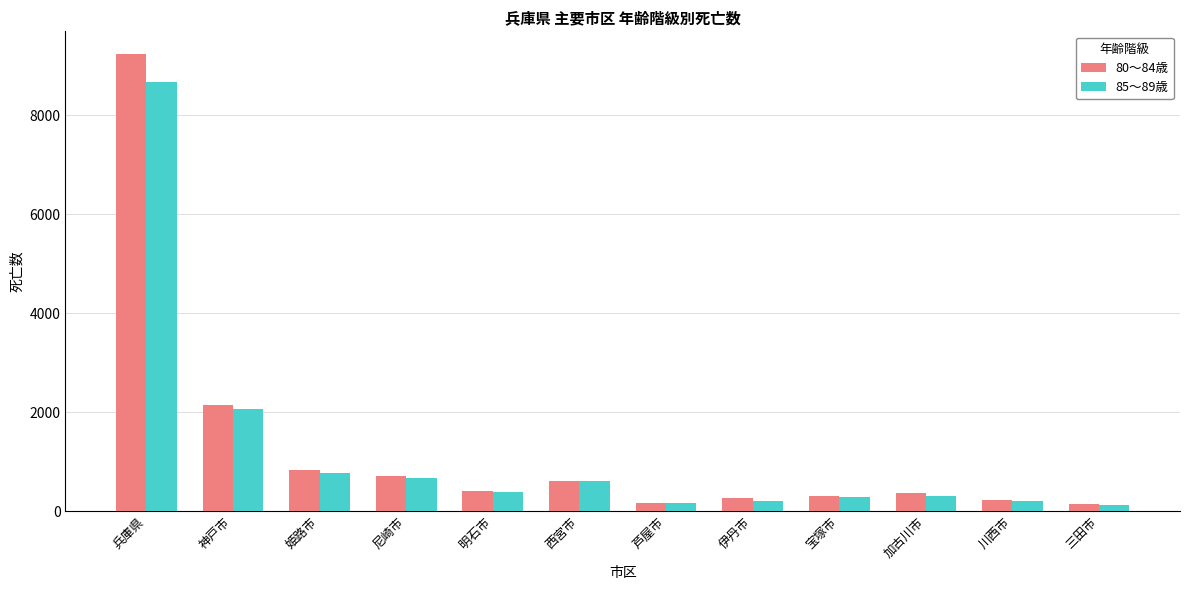

At which label does 85～89歳 reach its peak?

兵庫県